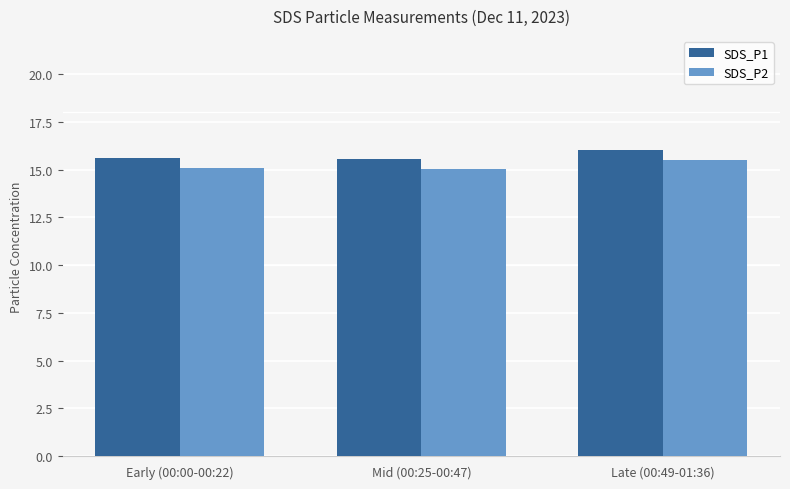

Is the value of SDS_P2 at Early (00:00-00:22) greater than the value of SDS_P1 at Late (00:49-01:36)?

No